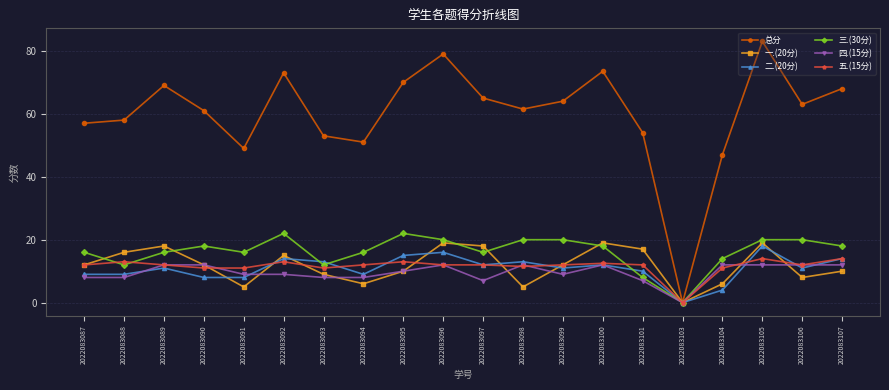

At which label is 总分 closest to 41?

2022083104